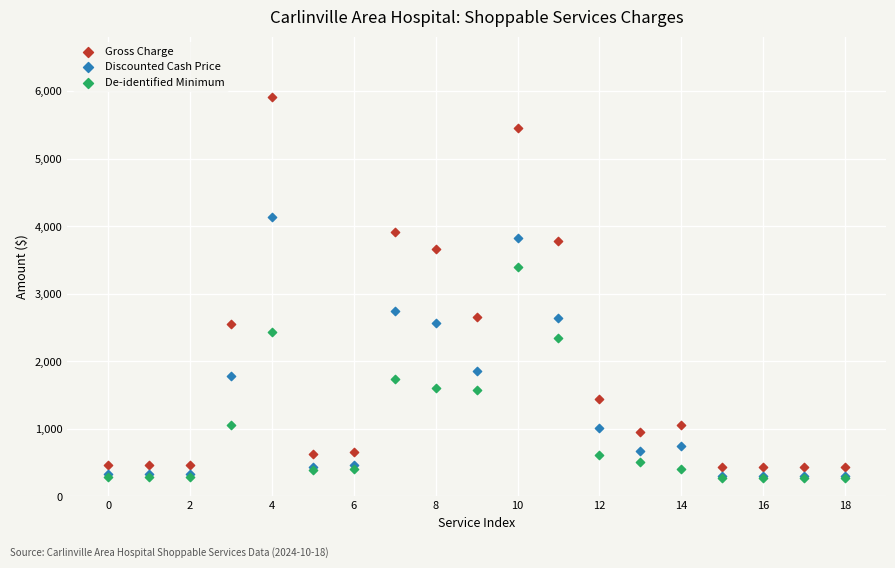

What are all the series names shown in the legend?

Gross Charge, Discounted Cash Price, De-identified Minimum